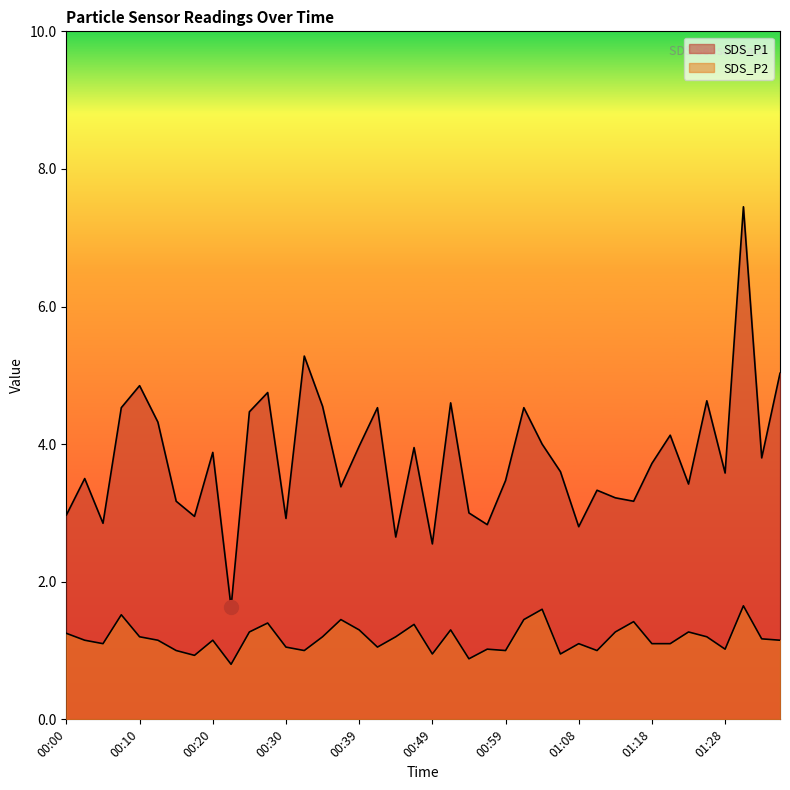

What is the label of the 28th point from the right?

00:30